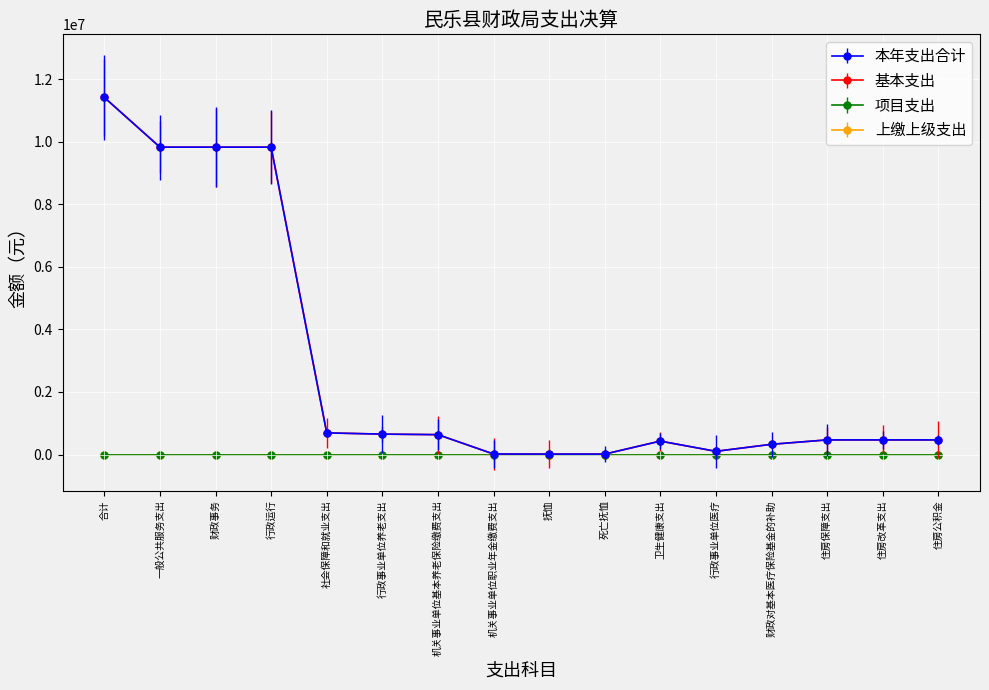

How many interior local valleys does the 本年支出合计 series have?

1